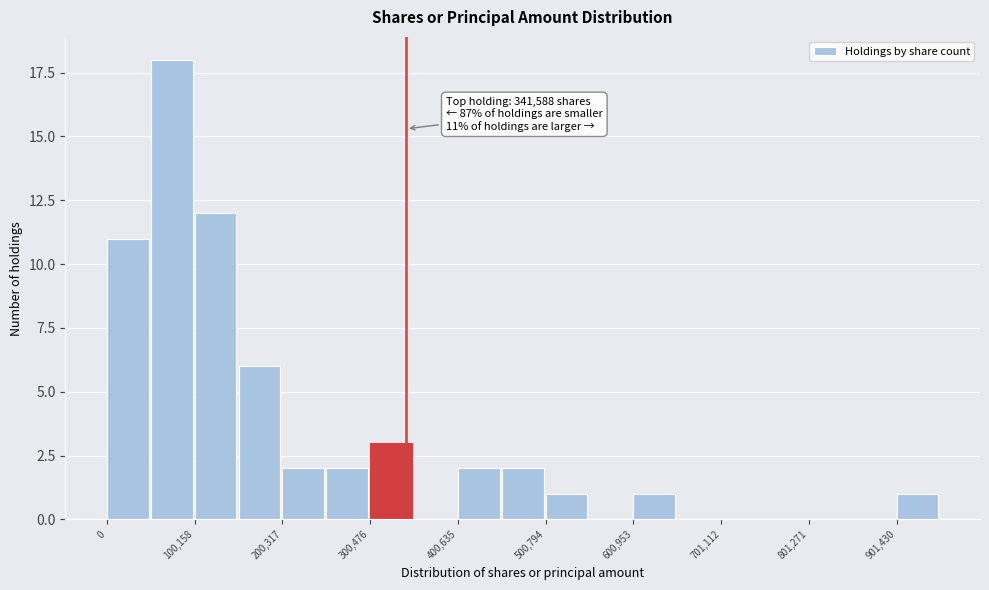

Read against the x-axis, roughly where is the centre of the tallest bar?

80000